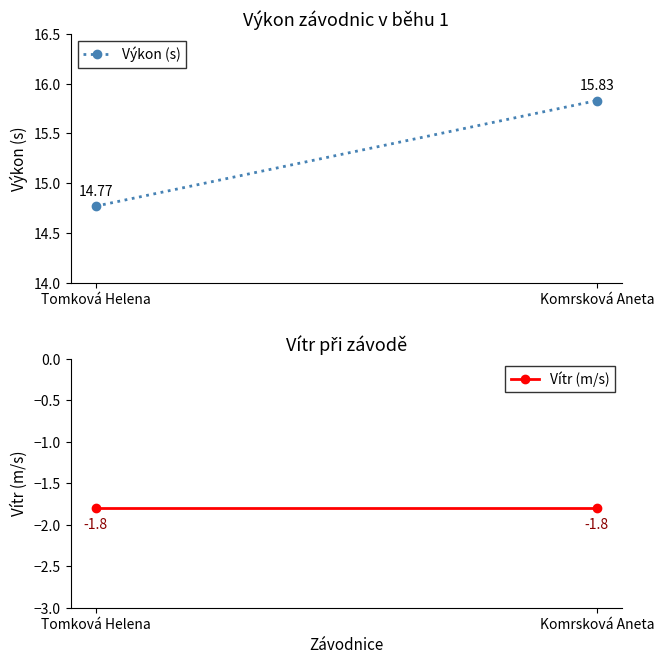

Count the number of data series in this chart.

2